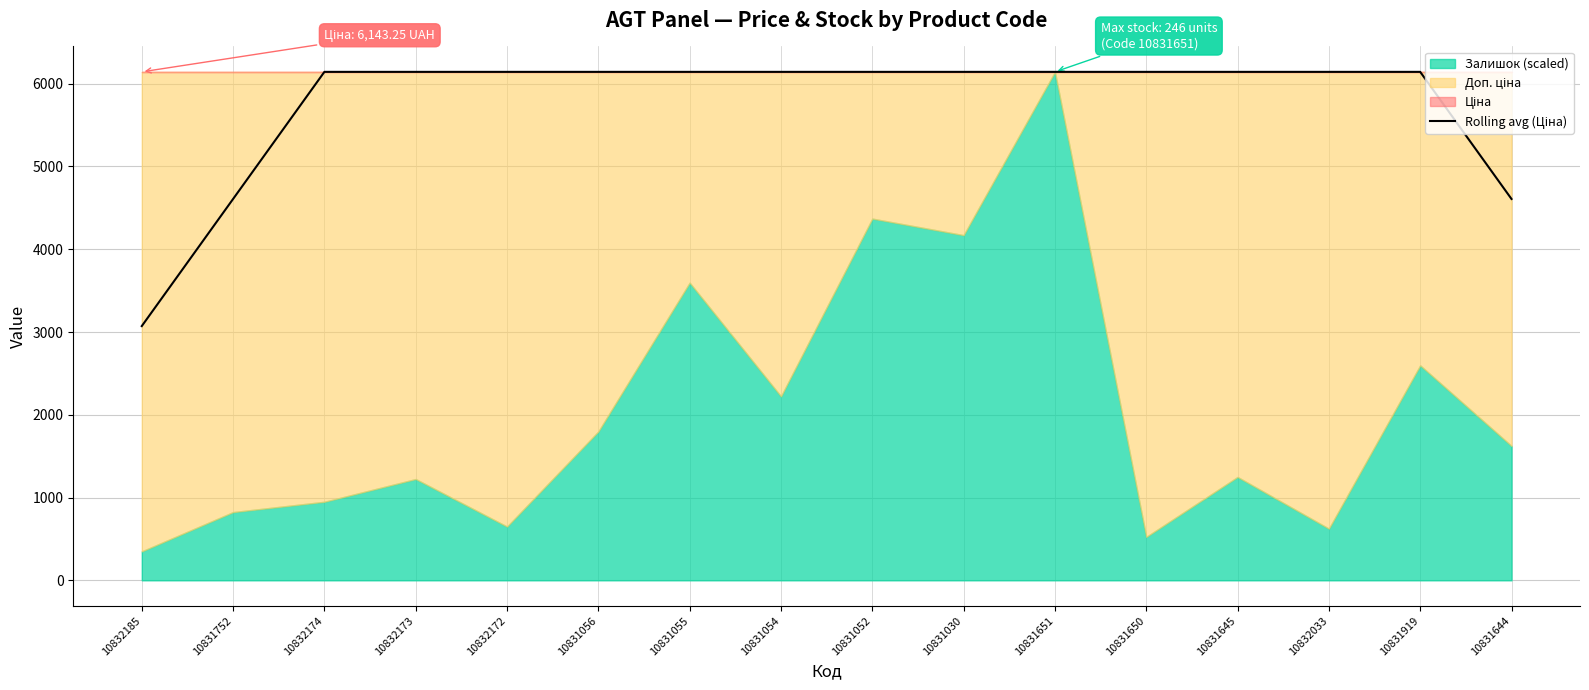

What is the label of the 3rd point from the right?

10832033